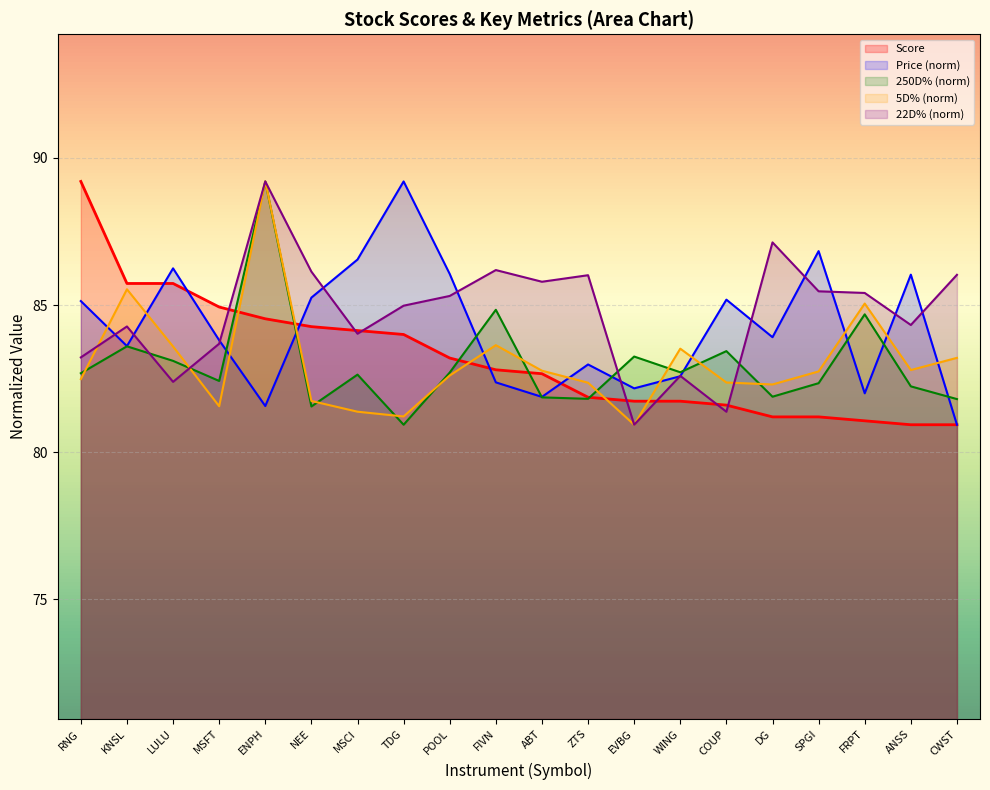

Which has a higher value, MSFT or SPGI?

MSFT